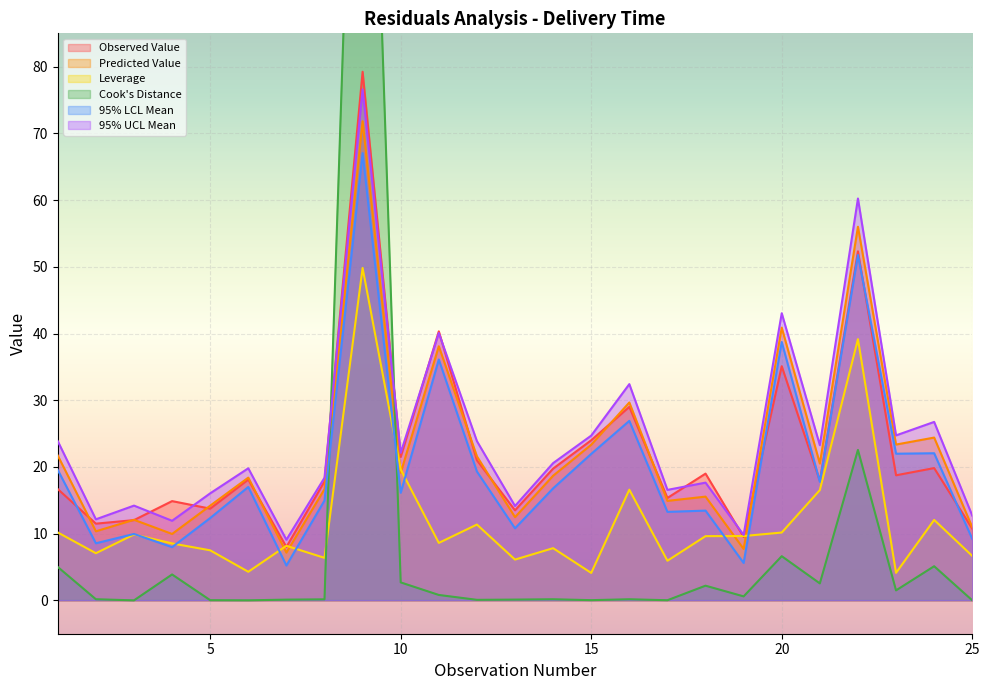

What is the difference between the Observed Value values at 9 and 22?

26.9